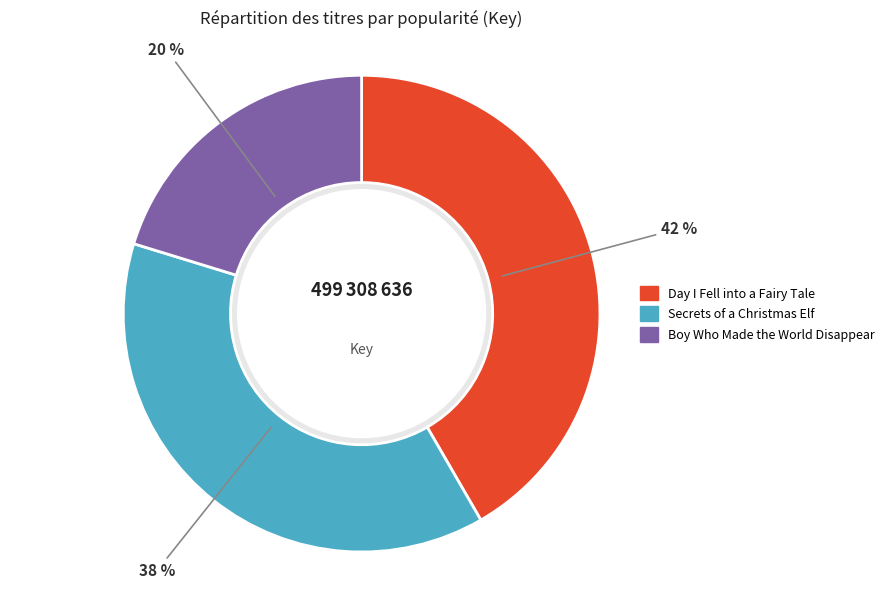

True or false: Boy Who Made the World Disappear accounts for 20% of the total.

True